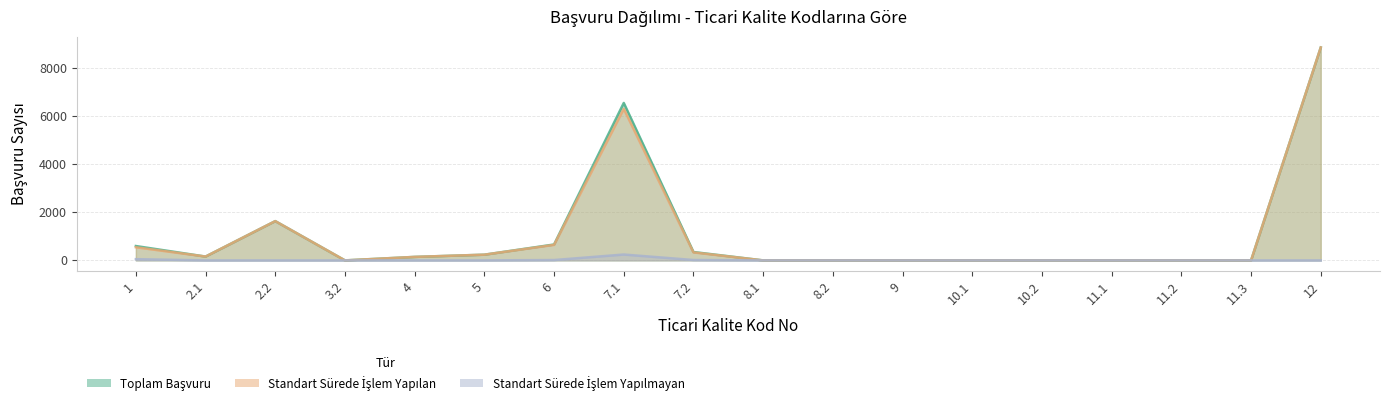

Which series has the widest spread of values?

TOPLAM BAŞVURU SAYISI(A)